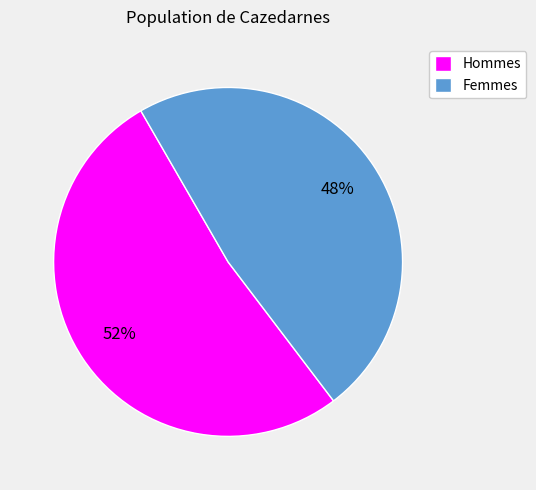

To the nearest percent, what is the difference between the Hommes and Femmes slice percentages?

4%